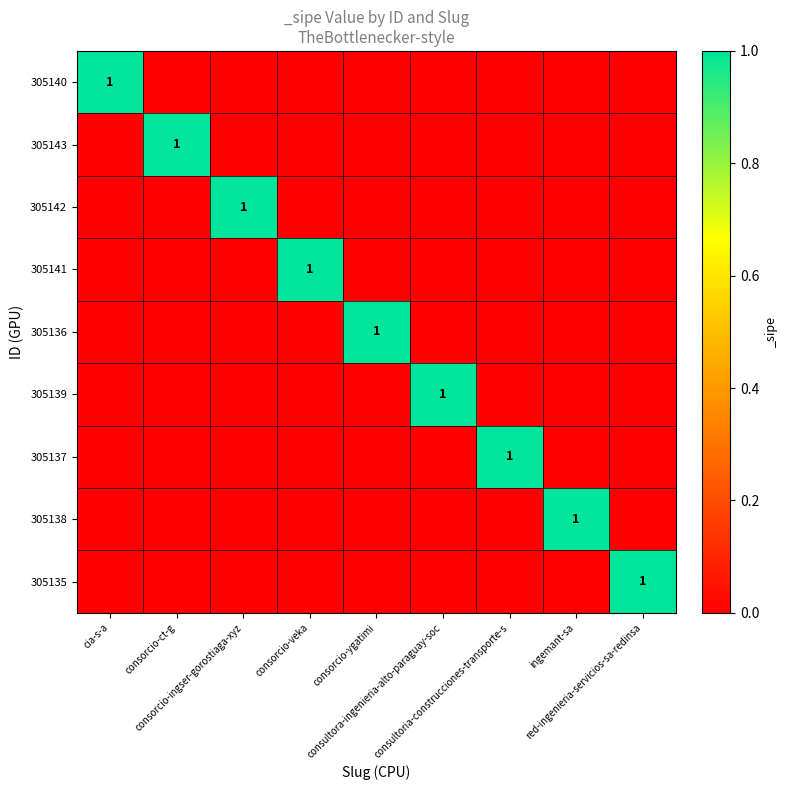

What is the difference between the maximum and minimum values in the 305142 series?

1